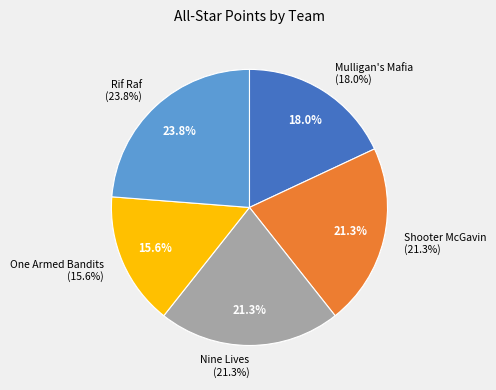

To the nearest percent, what is the average slice percentage?

20%